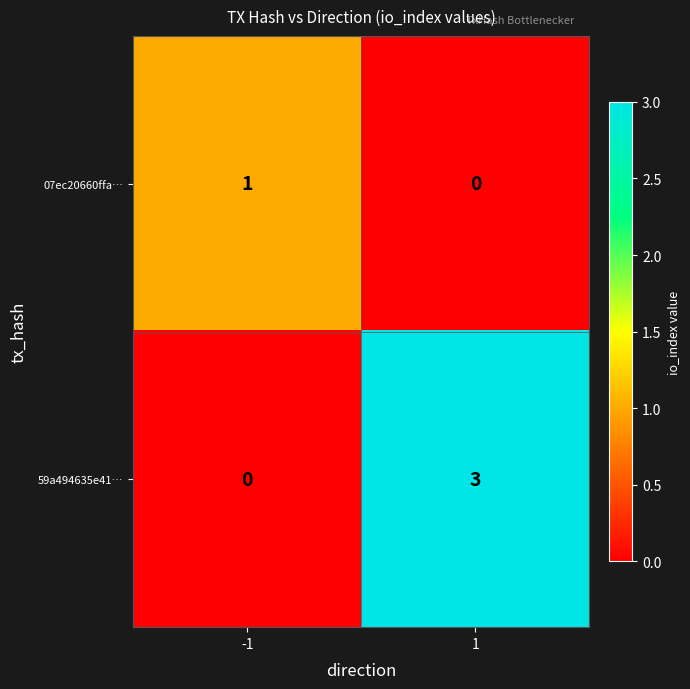

Which series has the largest total across all categories?

59a494635e41…